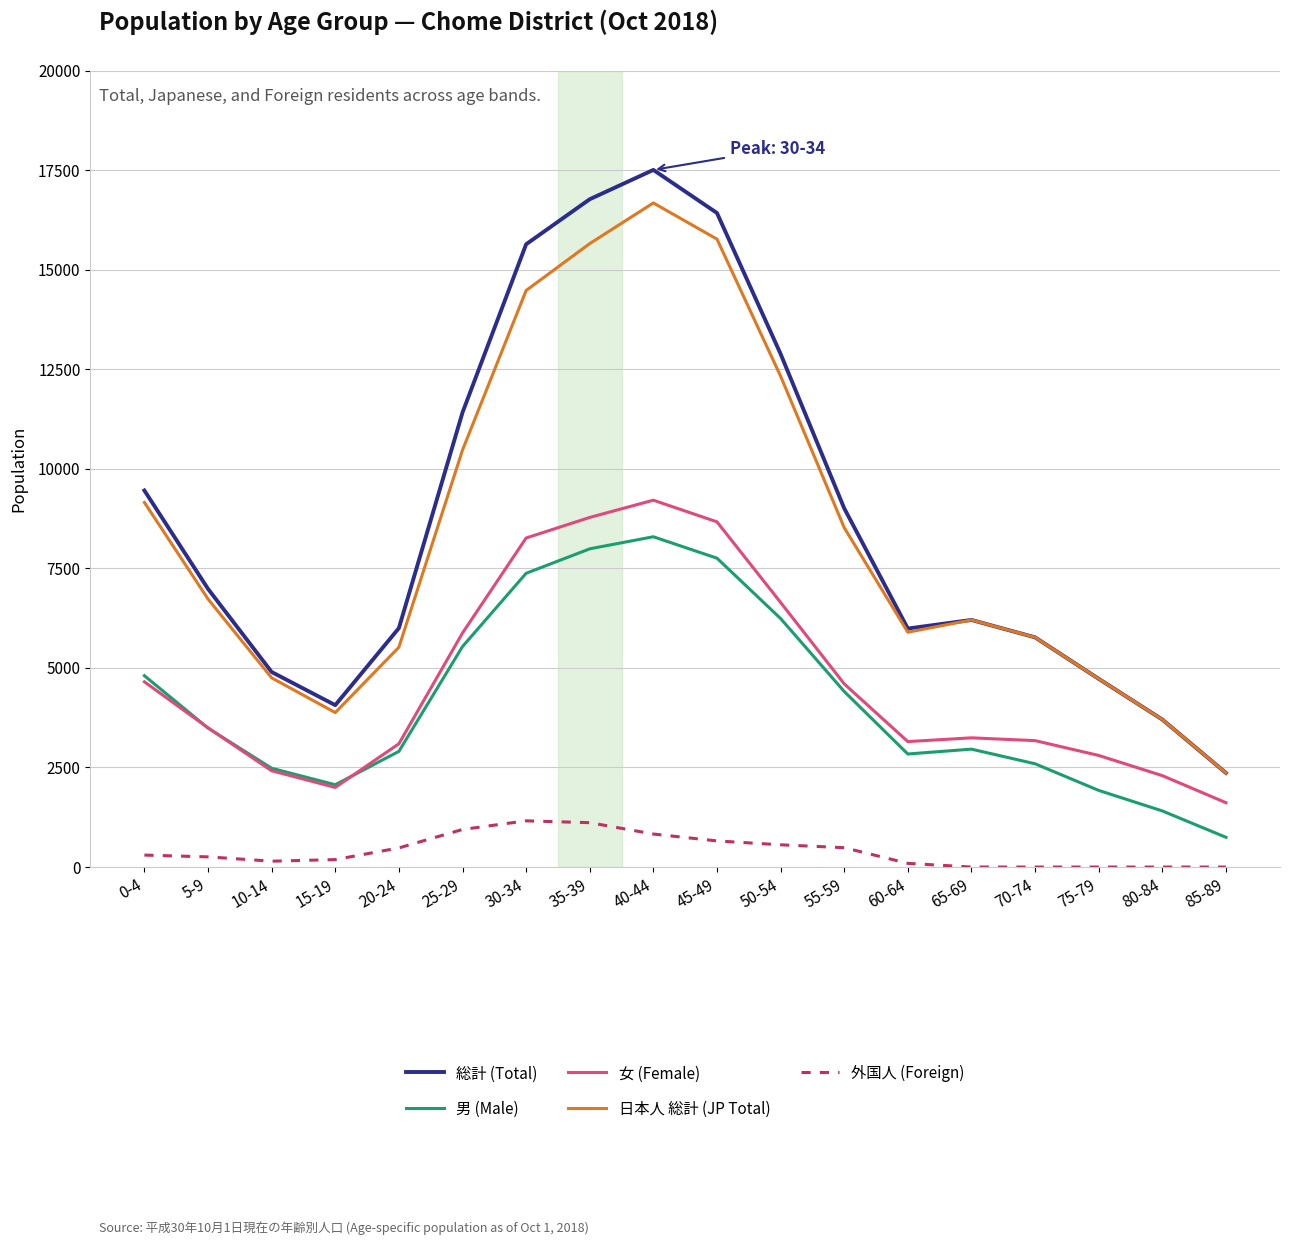

Where is the first local minimum for 総計 (Total)?

15-19